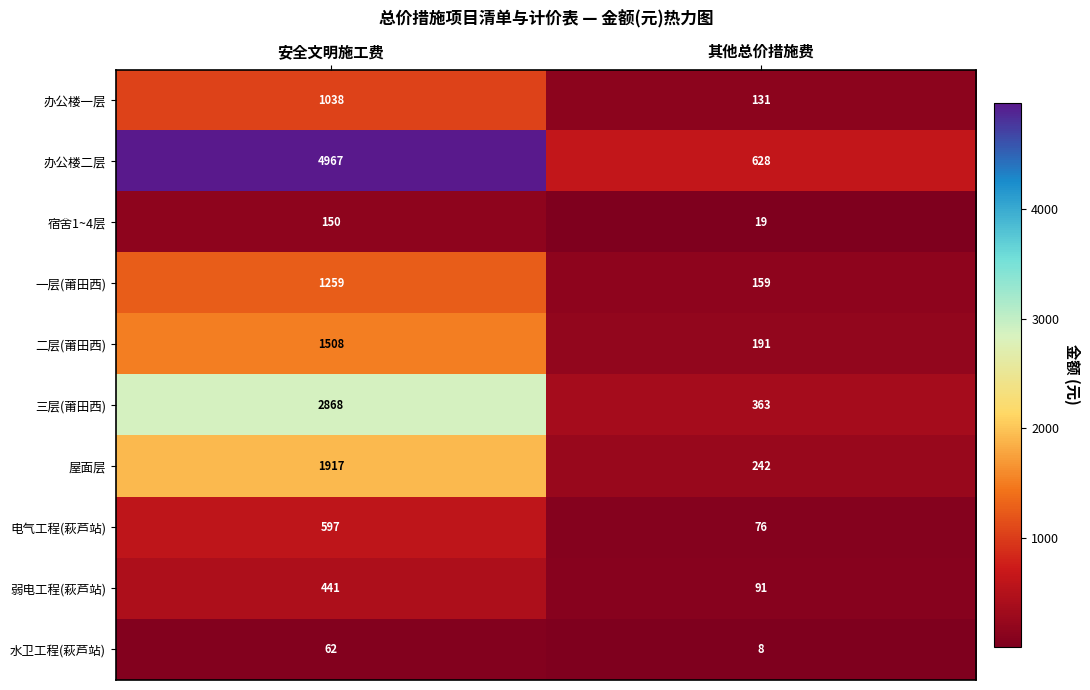

What is the difference between the 屋面层 values at 安全文明施工费 and 其他总价措施费?

1675